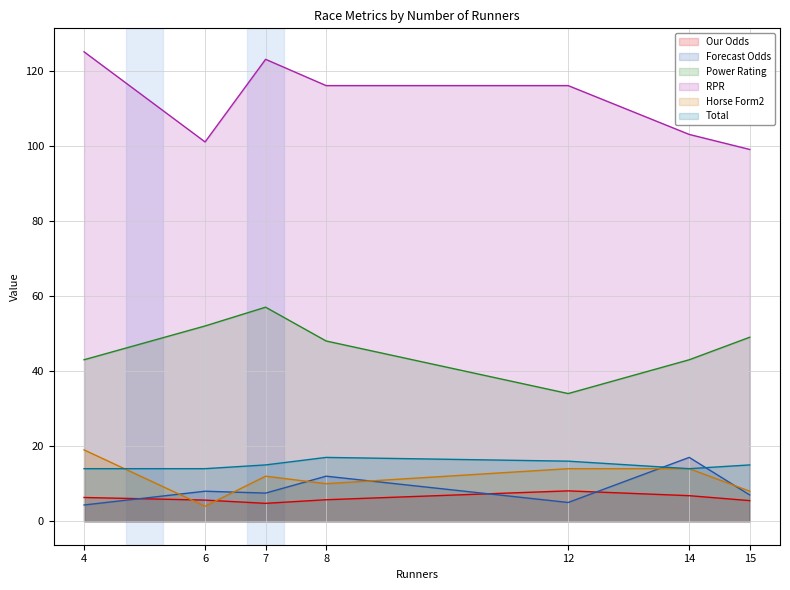

In Total, how many points are lower than both neighbors (excluding endpoints)?

1